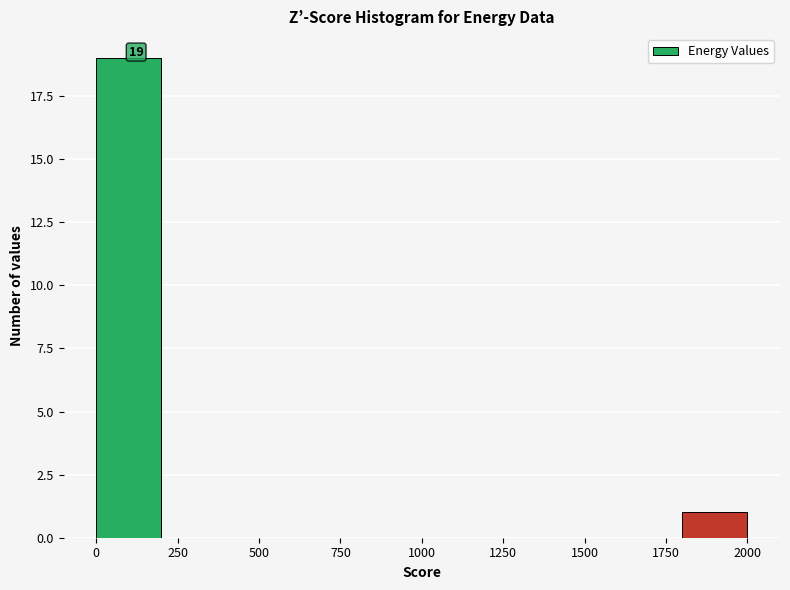

Which range on the x-axis has the tallest bar?

0 to 200